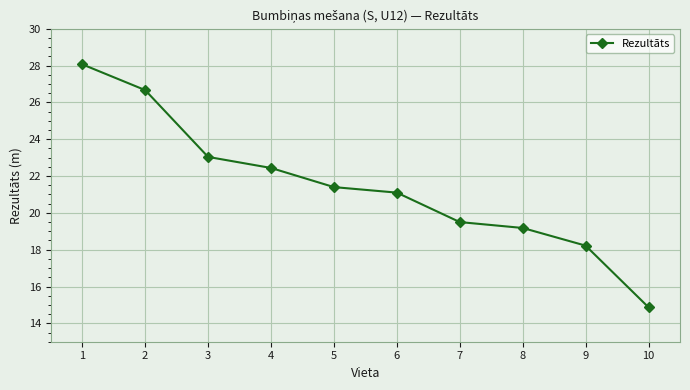

Which category has the lowest value across all series?

10